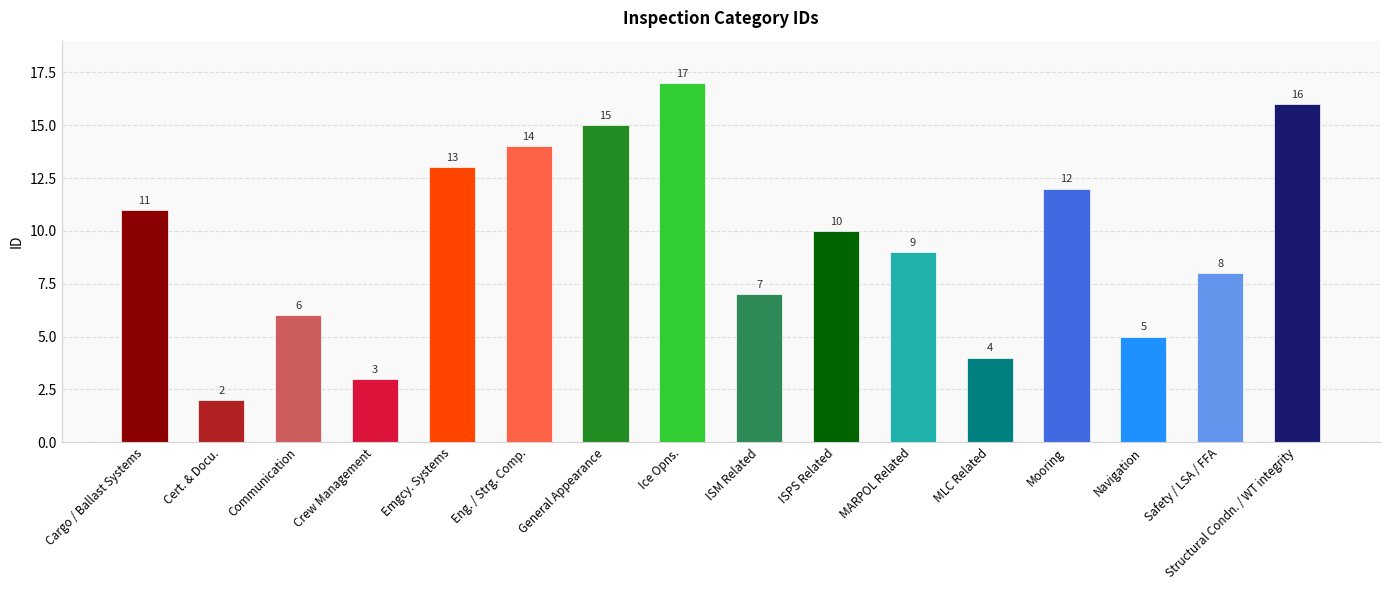

What position from the left is ISPS Related?

10